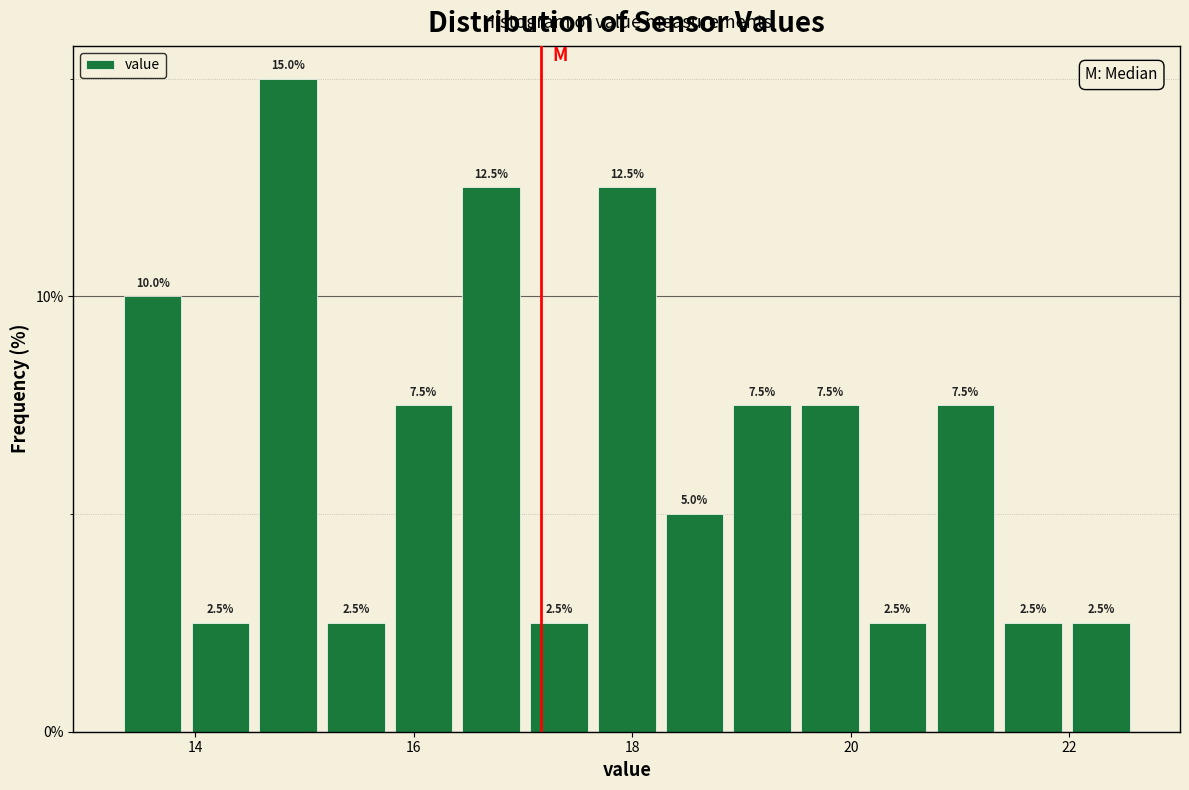

Read against the x-axis, roughly where is the centre of the tallest bar?

14.8